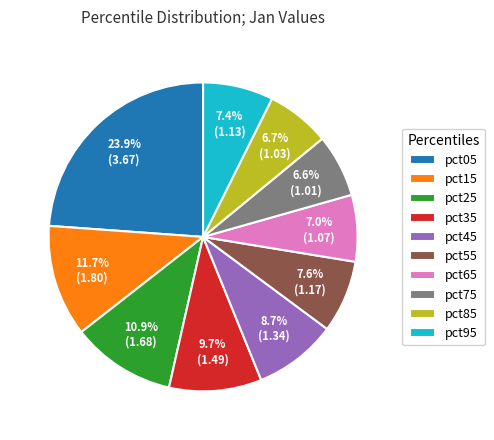

Which slice is the largest?

pct05